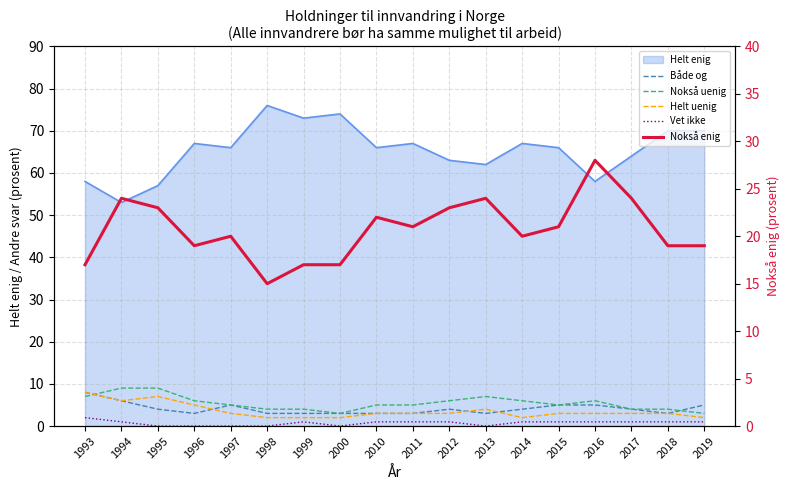

What is the sum of the Nokså enig values at 1994 and 1997?

44